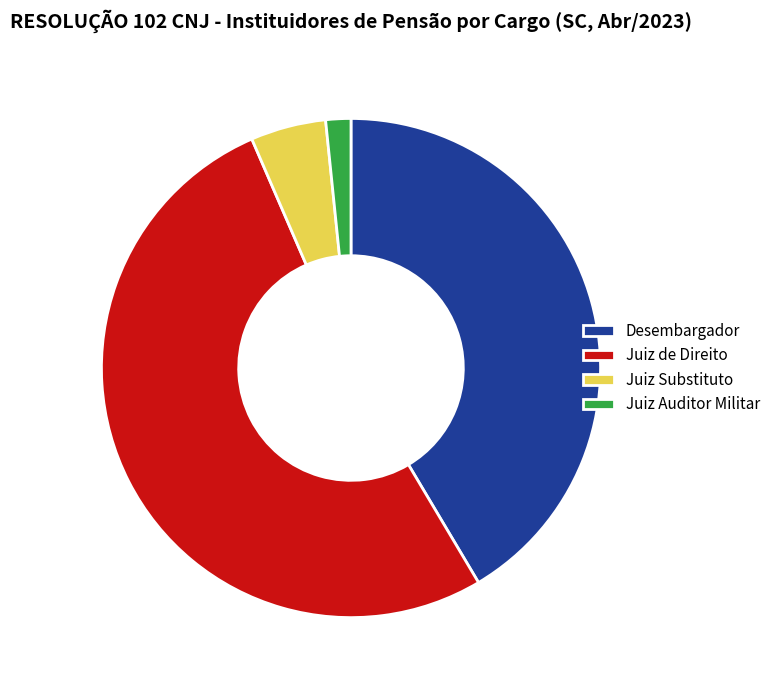

Is it true that Juiz Substituto is 5% of the pie?

True